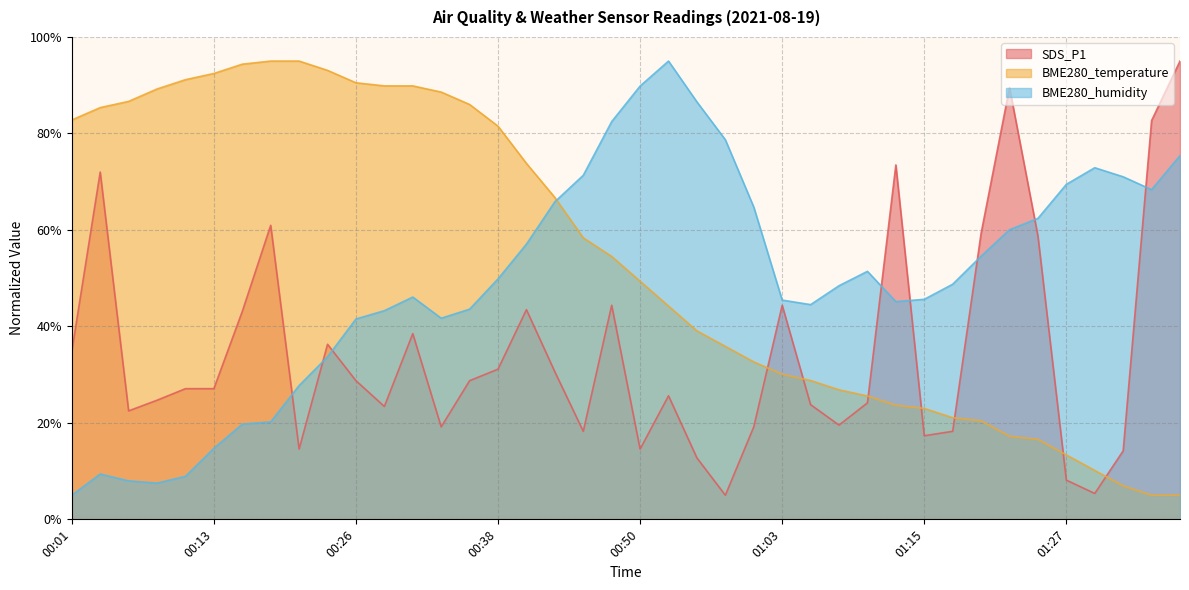

Reading right to left, extract all data points from this chart.

SDS_P1: 95.0	82.7	14.2	5.4	8.1	58.7	89.5	59.3	18.3	17.3	73.5	24.1	19.5	23.8	44.4	19.2	5.0	12.7	25.6	14.6	44.4	18.3	30.6	43.5	31.1	28.7	19.2	38.5	23.4	28.7	36.3	14.6	61.0	43.1	27.1	27.1	24.7	22.5	72.0	34.8
BME280_temperature: 5.0	5.0	6.9	10.1	13.4	16.6	17.2	20.4	21.1	23.0	23.6	25.6	26.9	28.8	30.1	32.6	35.9	39.1	44.2	49.4	54.5	58.4	66.7	73.8	81.5	86.0	88.6	89.9	89.9	90.5	93.1	95.0	95.0	94.4	92.4	91.1	89.2	86.6	85.4	82.8
BME280_humidity: 75.4	68.3	71.0	72.9	69.4	62.4	60.0	54.5	48.7	45.6	45.1	51.4	48.4	44.5	45.5	64.7	78.7	86.5	95.0	89.8	82.5	71.3	65.8	57.1	49.8	43.6	41.7	46.1	43.3	41.5	33.7	27.7	20.2	19.7	14.7	8.9	7.5	8.0	9.4	5.0